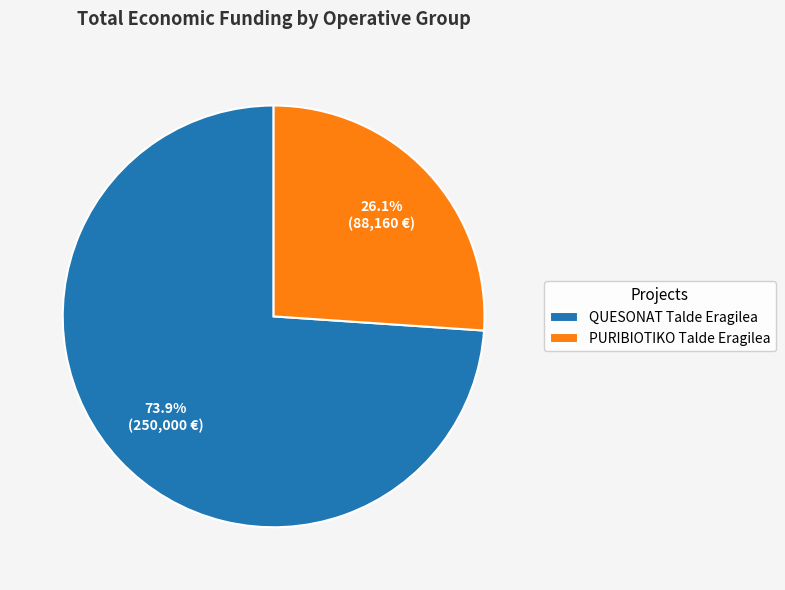

What percentage do PURIBIOTIKO Talde Eragilea and QUESONAT Talde Eragilea together represent?

100.0%